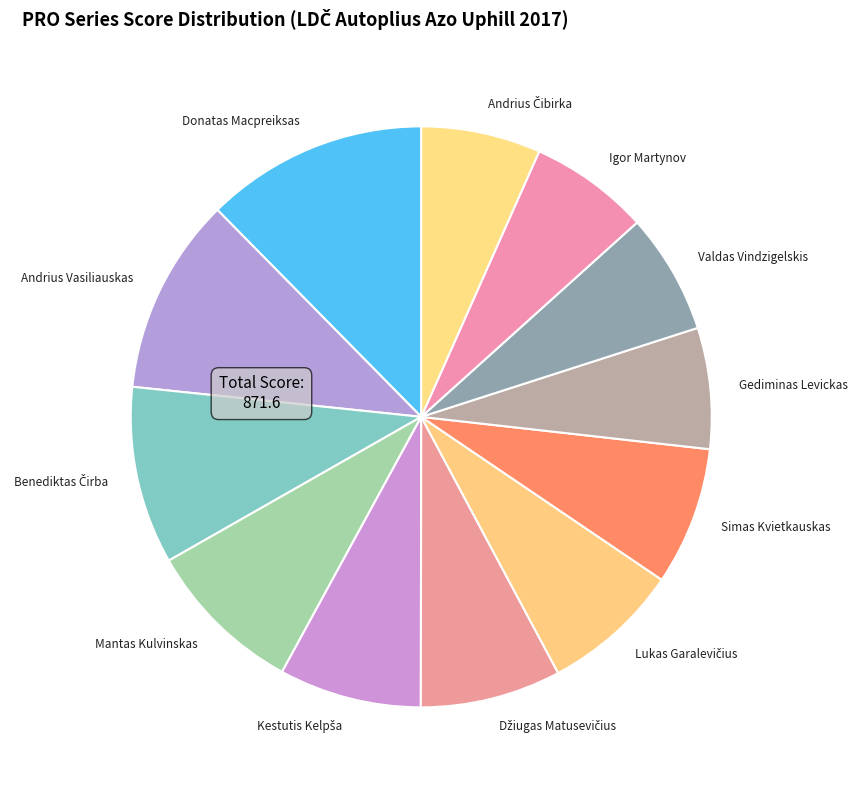

True or false: Gediminas Levickas accounts for 7% of the total.

True